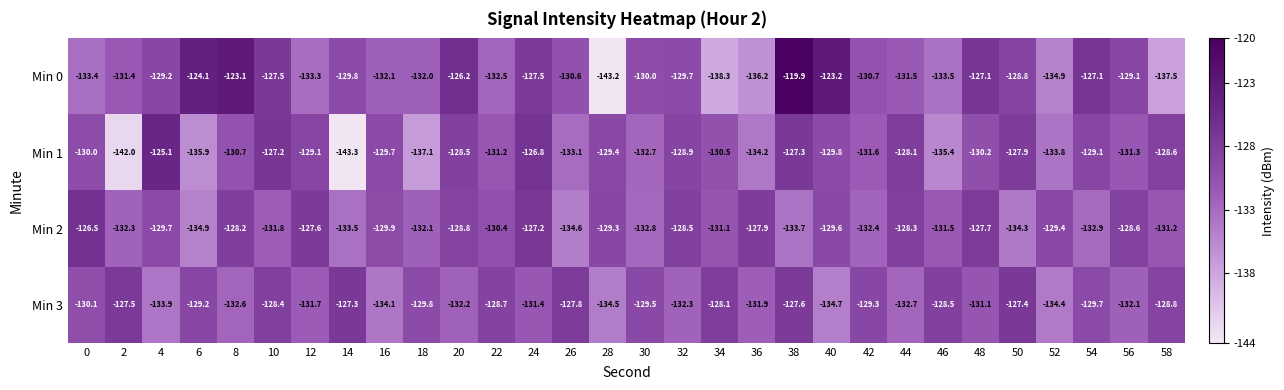

The Min 0 series shows -80.4 at 0. True or false?

False